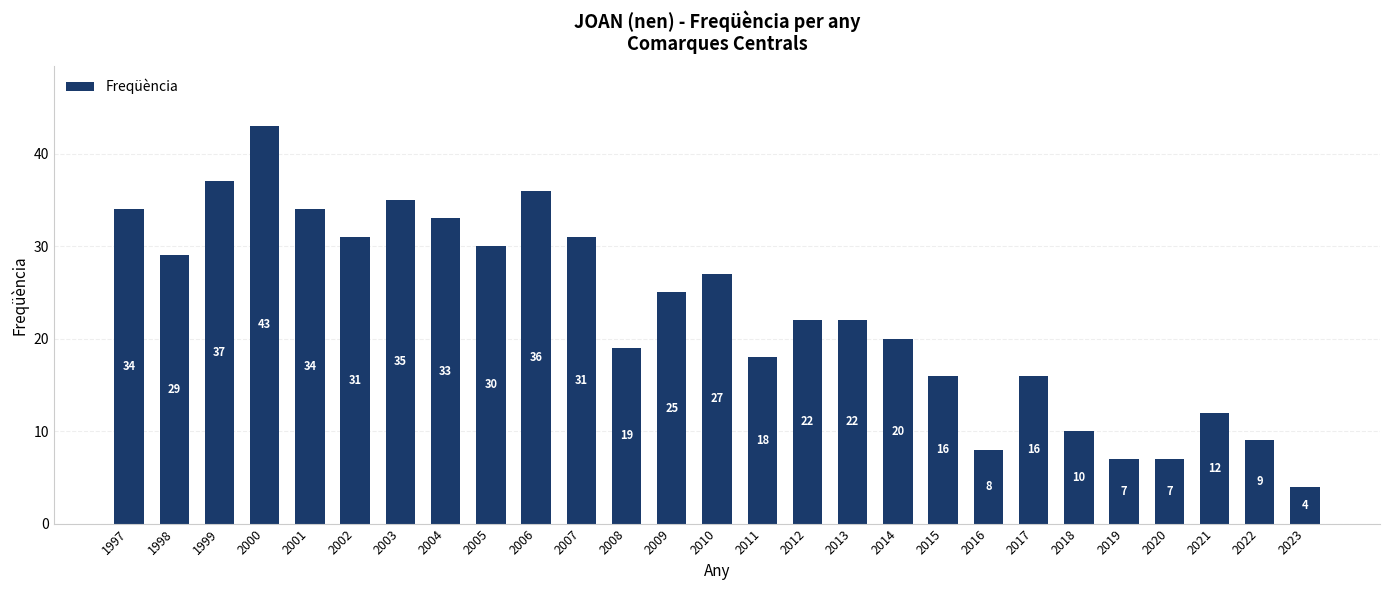

What is the change in value from 2020 to 2022?

+2